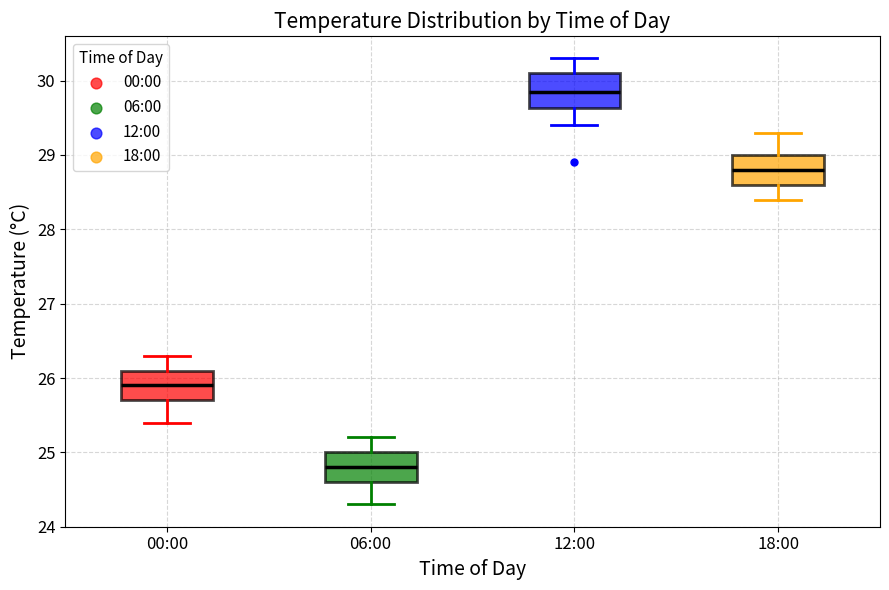

Reading left to right, transcribe this box plot: for each box, give where its median line is, the range the box spans, and where its two whiskers end, as read against the y-axis. The values are not printed on the chart, so give them approximately, as read against the axis.

00:00: median 25.9, box 25.7 to 26.1, whiskers 25.4 to 26.3
06:00: median 24.8, box 24.6 to 25.0, whiskers 24.3 to 25.2
12:00: median 29.9, box 29.6 to 30.1, whiskers 29.4 to 30.3
18:00: median 28.8, box 28.6 to 29.0, whiskers 28.4 to 29.3